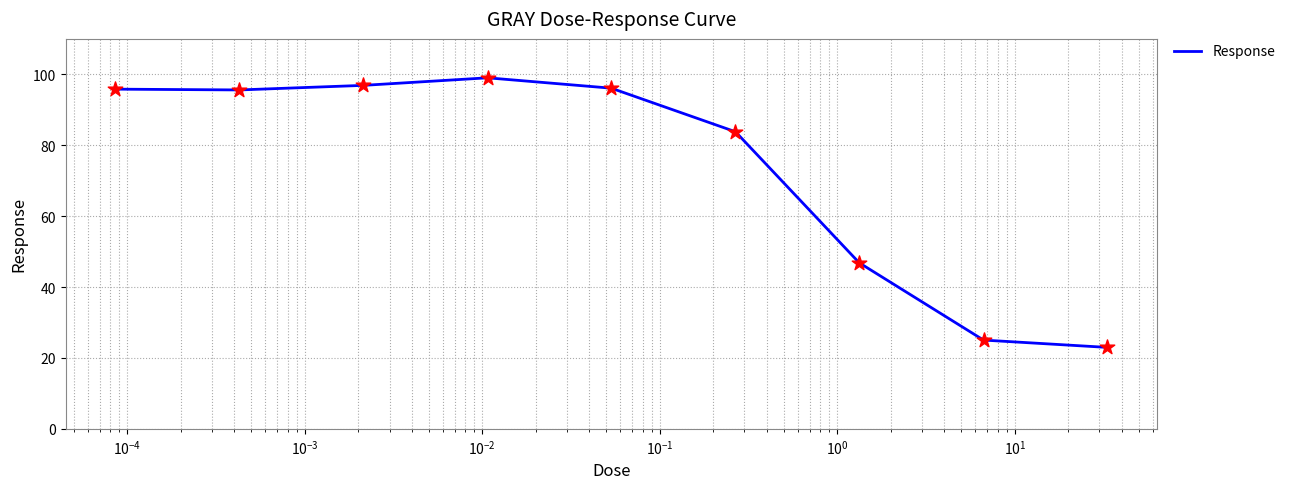

What is the difference between the maximum and minimum values?

76.1